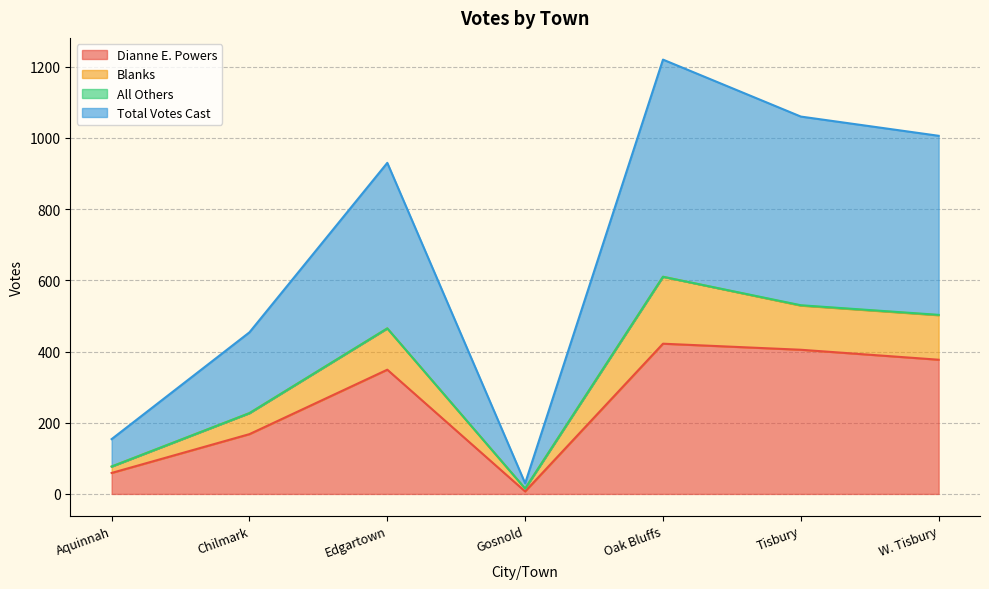

What is the highest value of the Dianne E. Powers series?

422